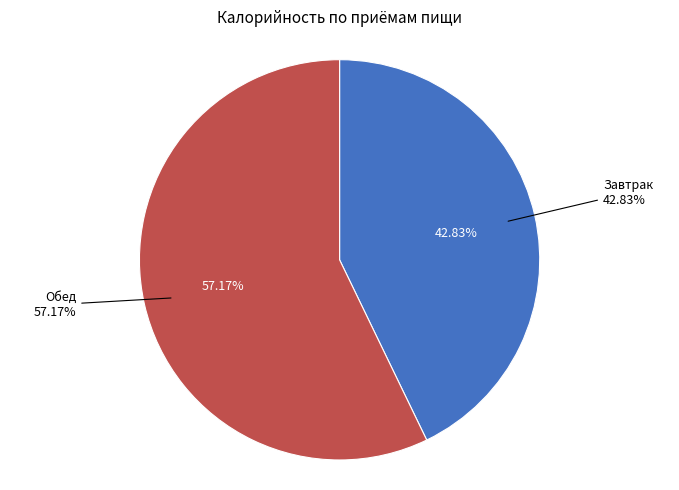

Does Завтрак represent more than half of the total?

No